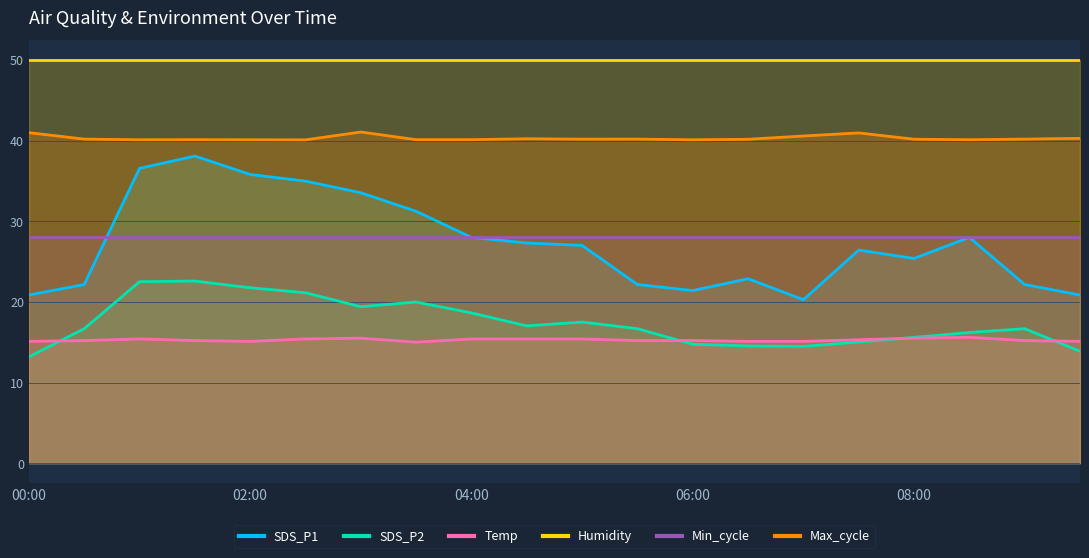

What is the label of the 20th point from the right?

00:00